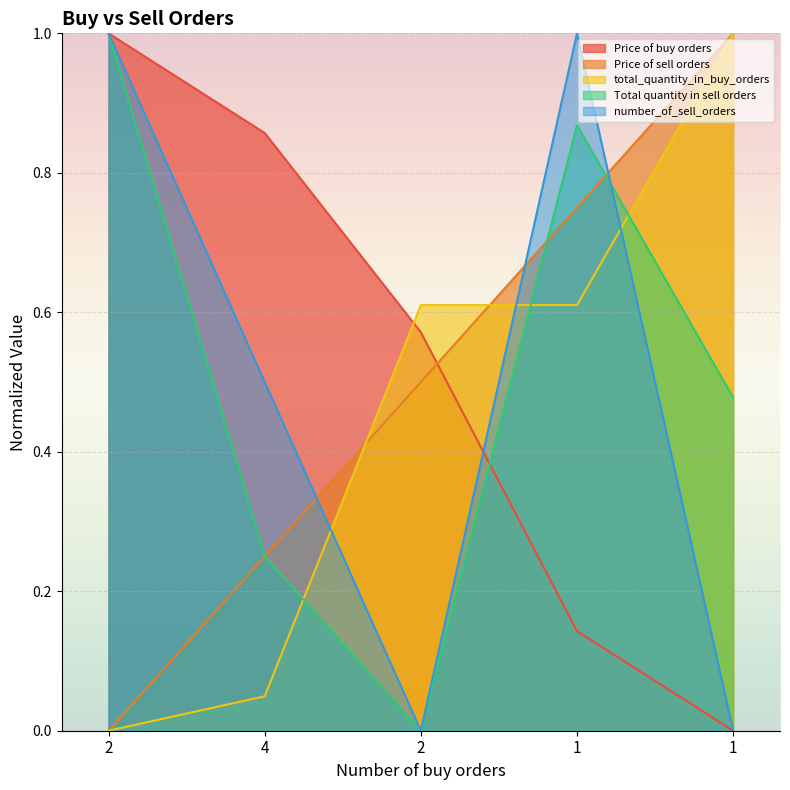

What is the sum of the Total quantity in sell orders values at 1 and 2?

0.5